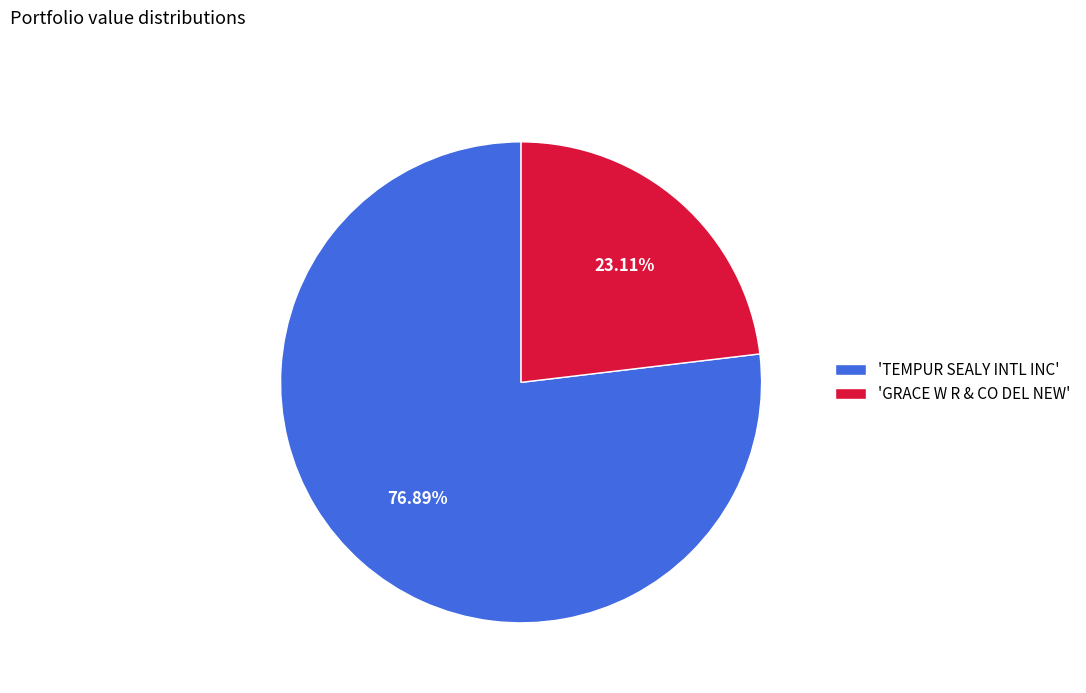

Rank the categories by value from highest to lowest.

'TEMPUR SEALY INTL INC', 'GRACE W R & CO DEL NEW'